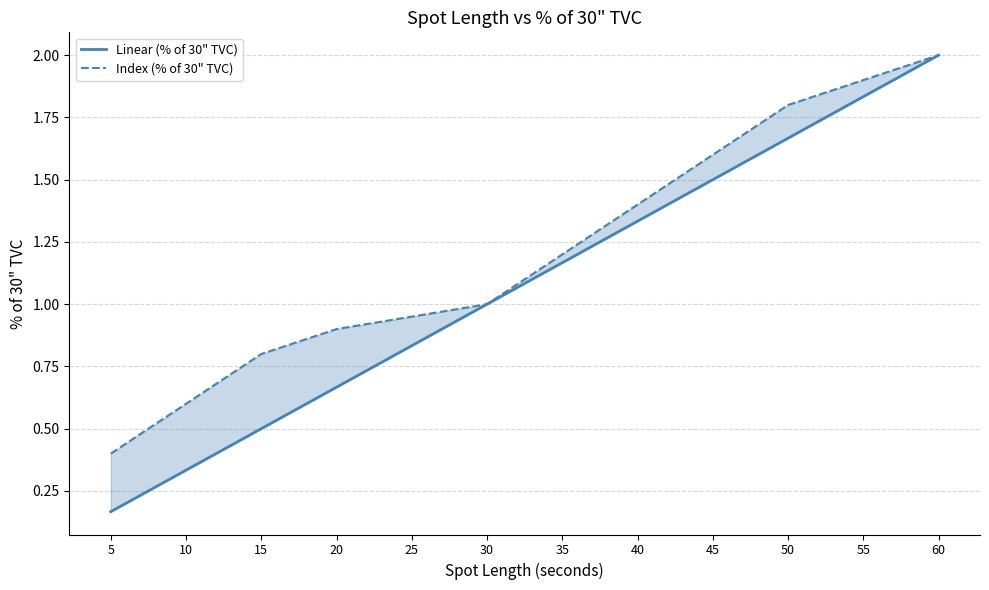

Rank the series by their average value, from lowest to highest.

Linear (% of 30" TVC), Index (% of 30" TVC)